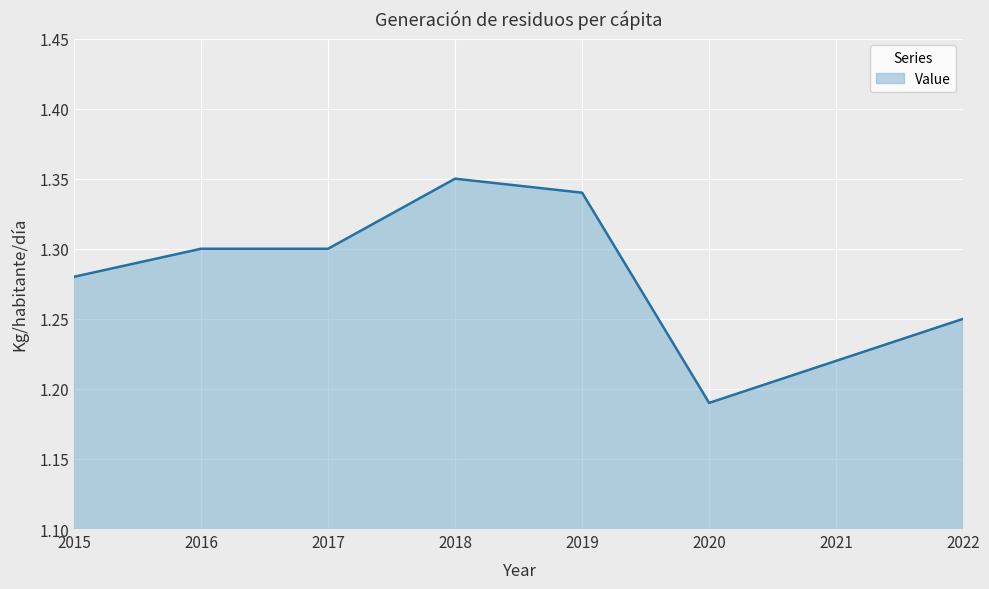

Which label corresponds to the largest value in the chart?

2018